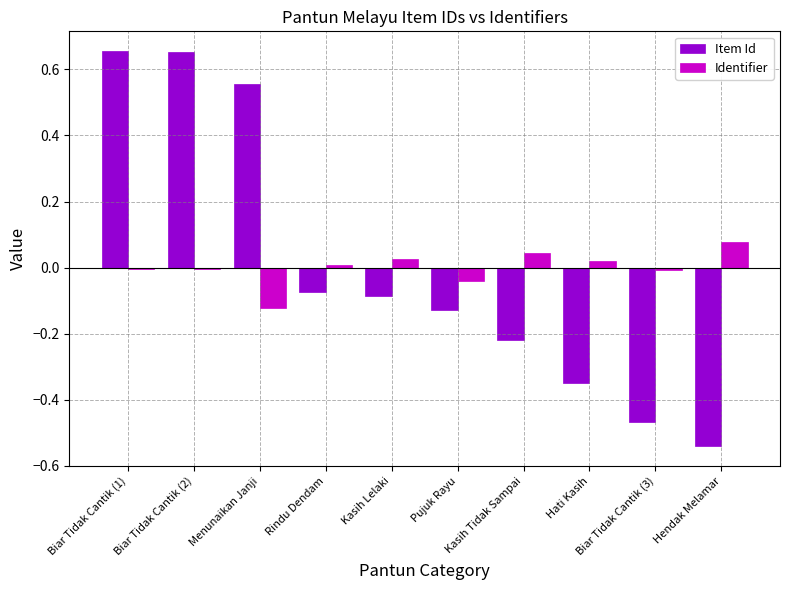

Is it true that Identifier equals -0.2 at Menunaikan Janji?

False